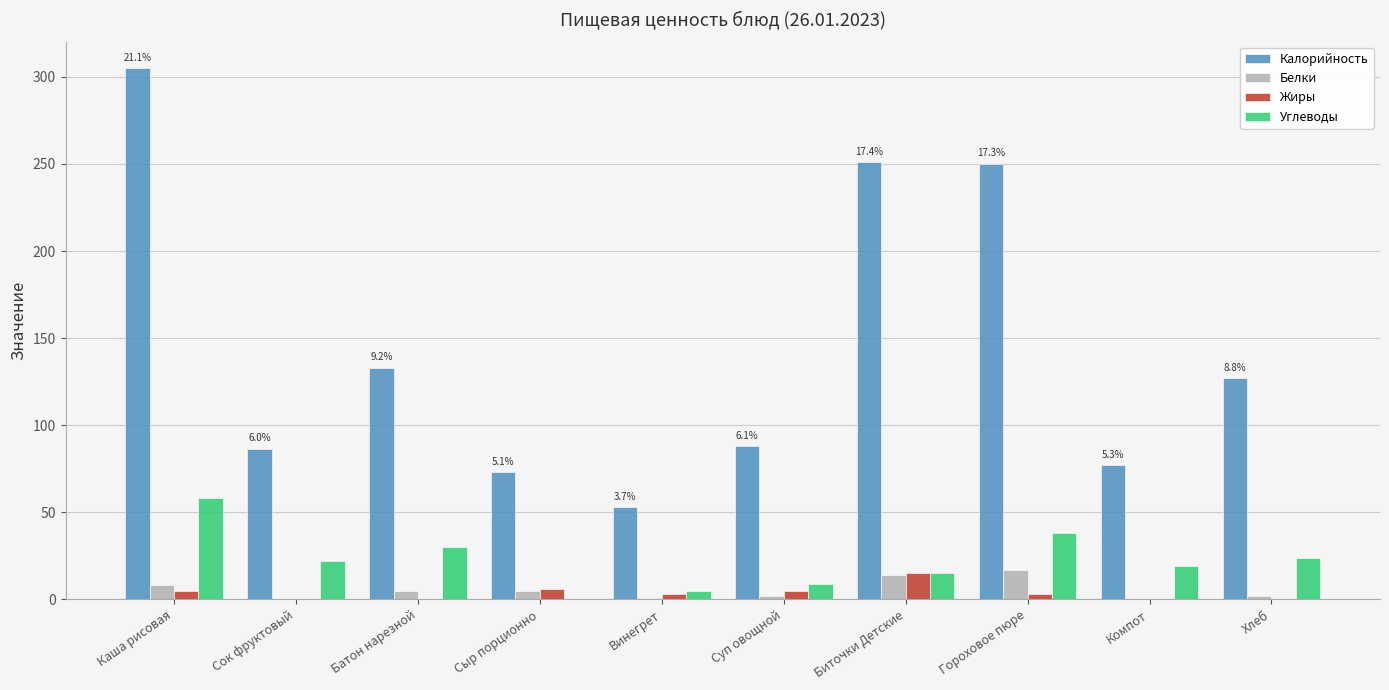

Are the bars horizontal?

No